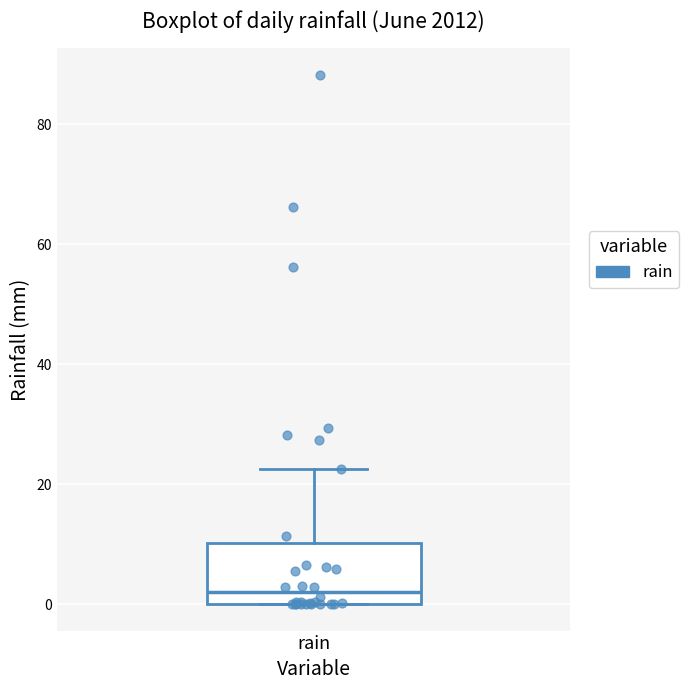

Transcribe this box plot: give where the median line is, the range the box spans, and where the two whiskers end, as read against the y-axis. The values are not printed on the chart, so give them approximately, as read against the axis.

median 2, box 0 to 10, whiskers 0 to 22